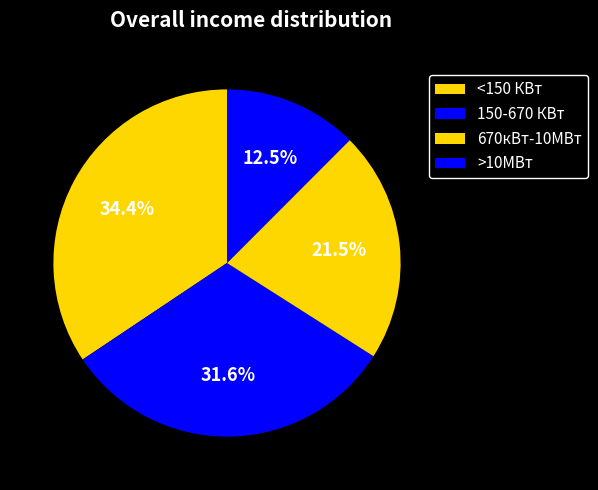

How many slices are in this pie chart?

4